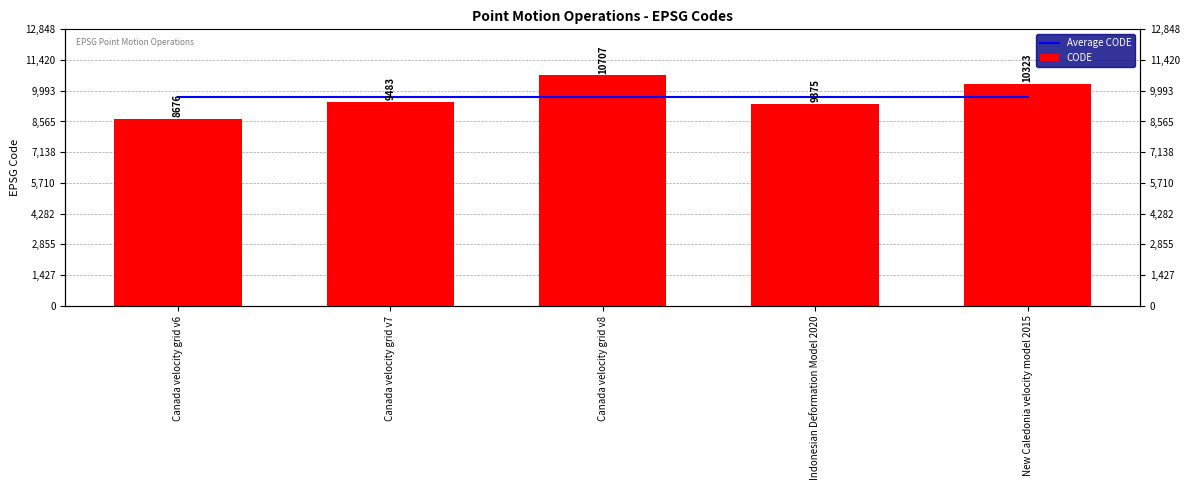

Between Canada velocity grid v8 and Indonesian Deformation Model 2020, which series saw the biggest shift?

CODE